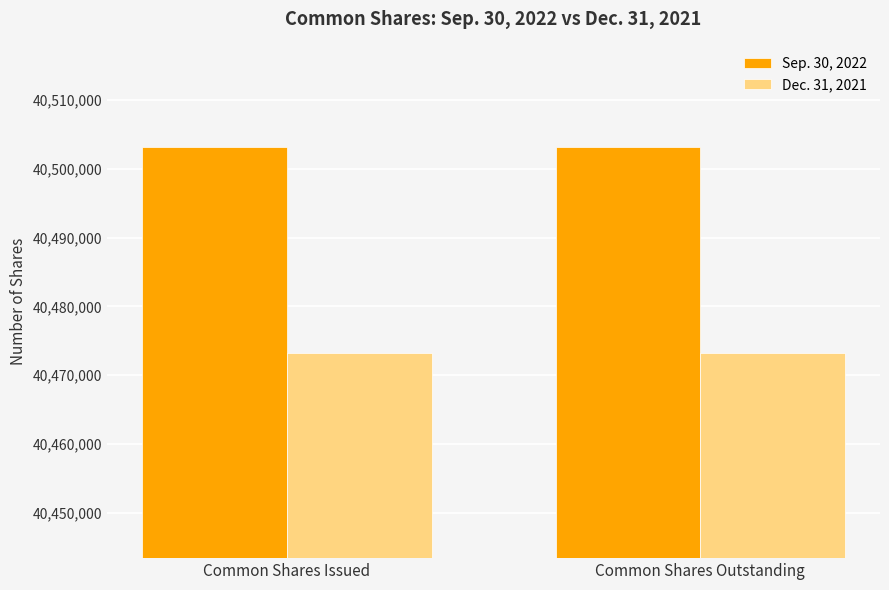

Rank the series at Common Shares Outstanding from lowest to highest value.

Dec. 31, 2021, Sep. 30, 2022